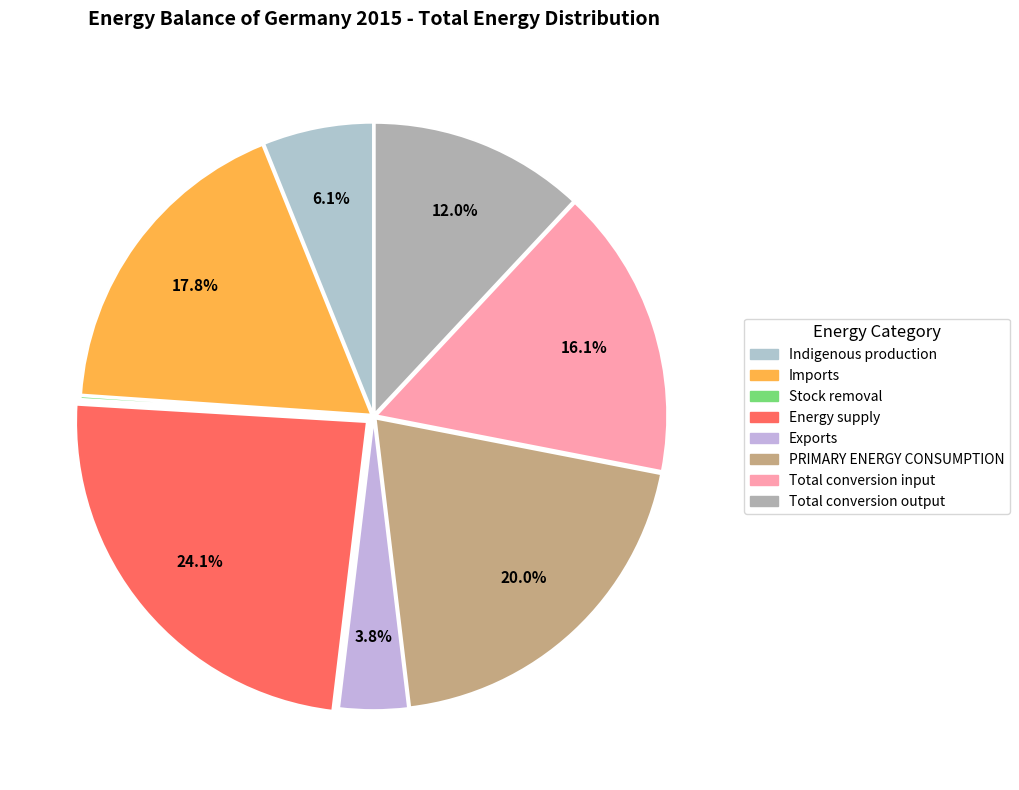

Combined, what portion of the pie is Total conversion output and Stock removal?

12.1%